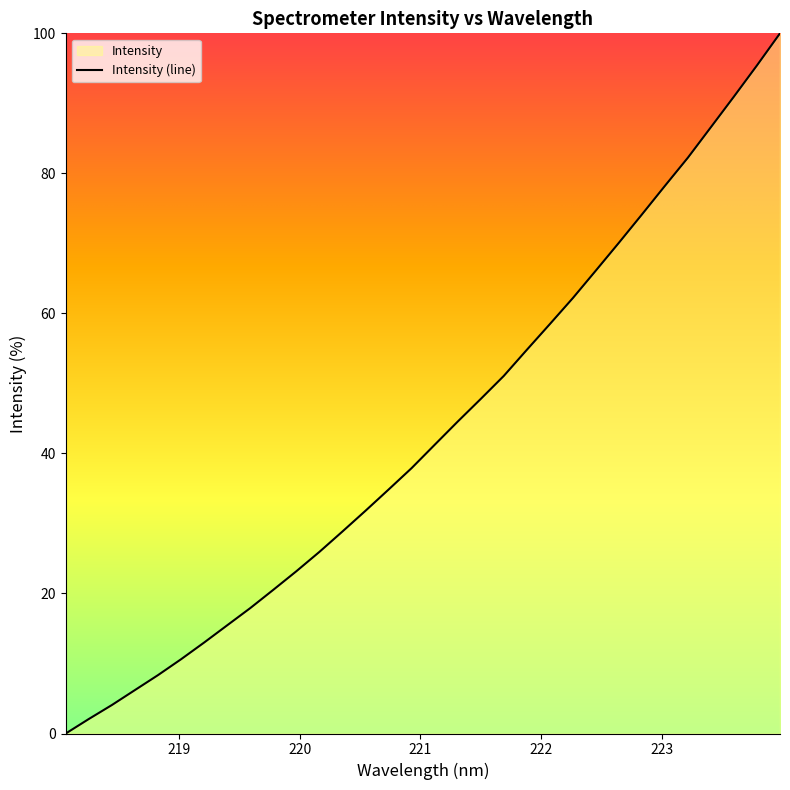

Rank the categories by value from lowest to highest.

218.0596, 218.2508, 218.442, 218.6332, 218.8244, 219.0156, 219.2067, 219.3979, 219.589, 219.7801, 219.9712, 220.1623, 220.3533, 220.5444, 220.7354, 220.9264, 221.1174, 221.3083, 221.4993, 221.6902, 221.8812, 222.0721, 222.263, 222.4538, 222.6447, 222.8355, 223.0264, 223.2172, 223.408, 223.5987, 223.7895, 223.9802